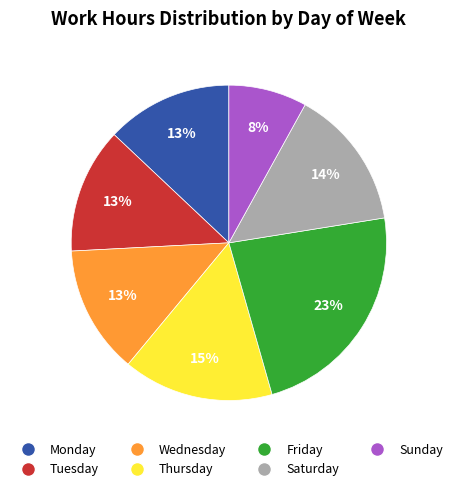

Count the number of slices in the pie.

7